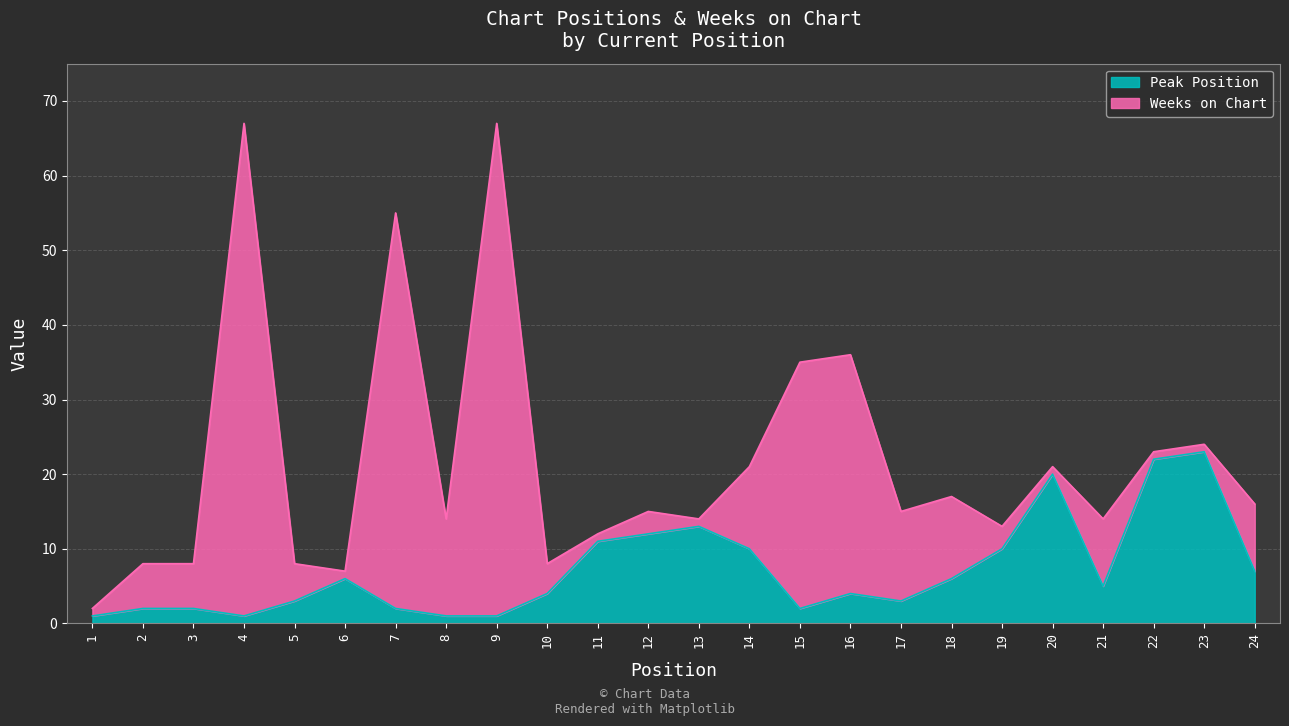

At which category does the data reach its first local valley?

4